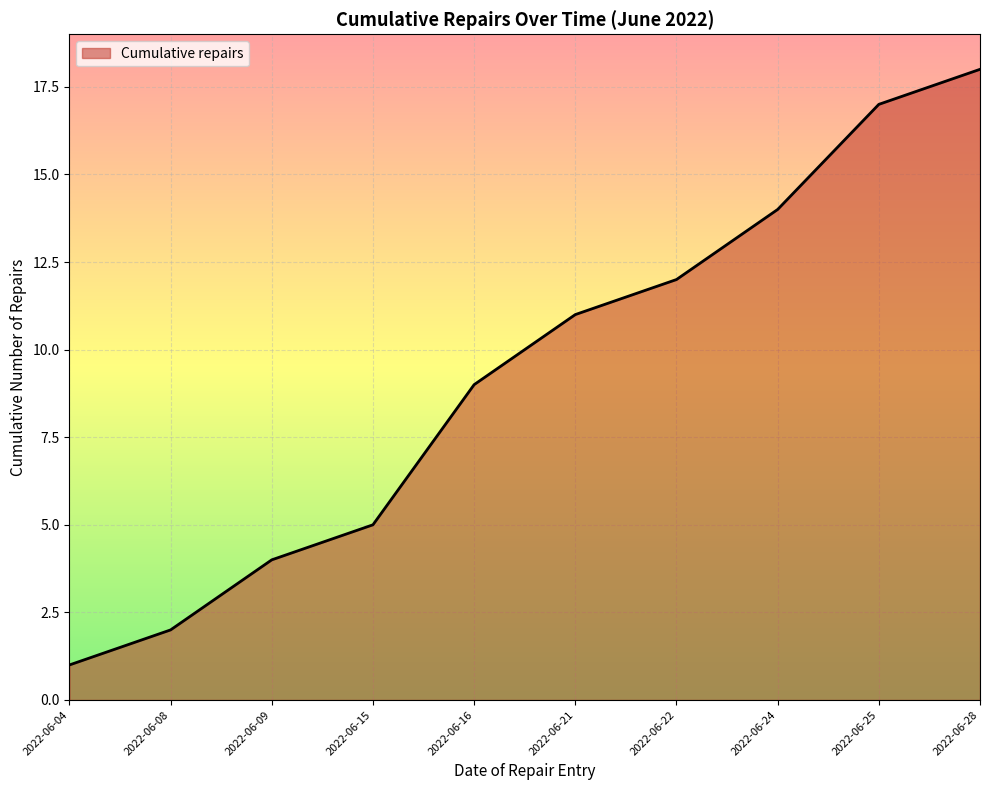

List the labels in order of value, smallest first.

2022-06-04, 2022-06-08, 2022-06-09, 2022-06-15, 2022-06-16, 2022-06-21, 2022-06-22, 2022-06-24, 2022-06-25, 2022-06-28